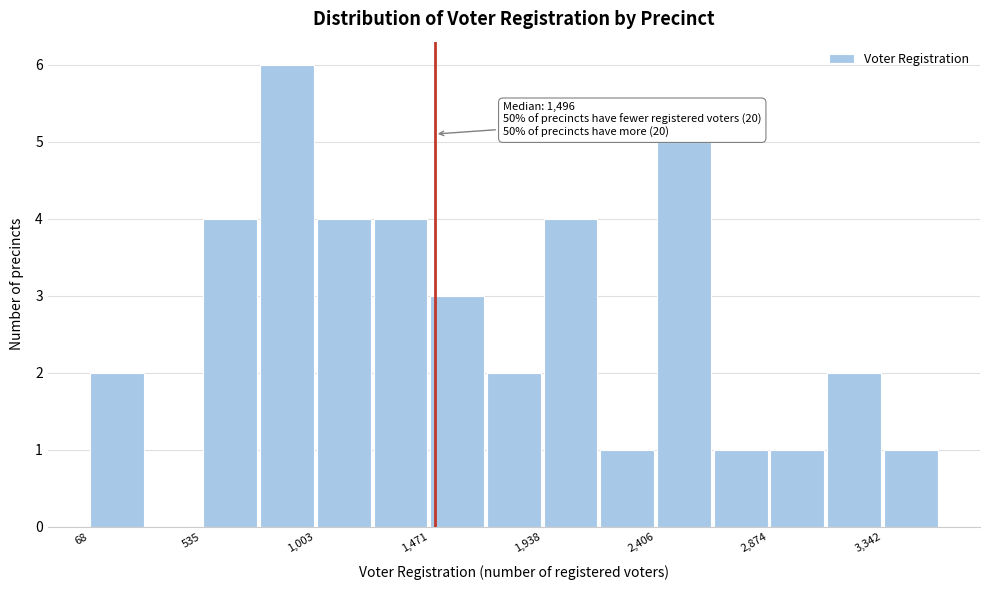

Over which range of the x-axis is the bar tallest?

750 to 1000